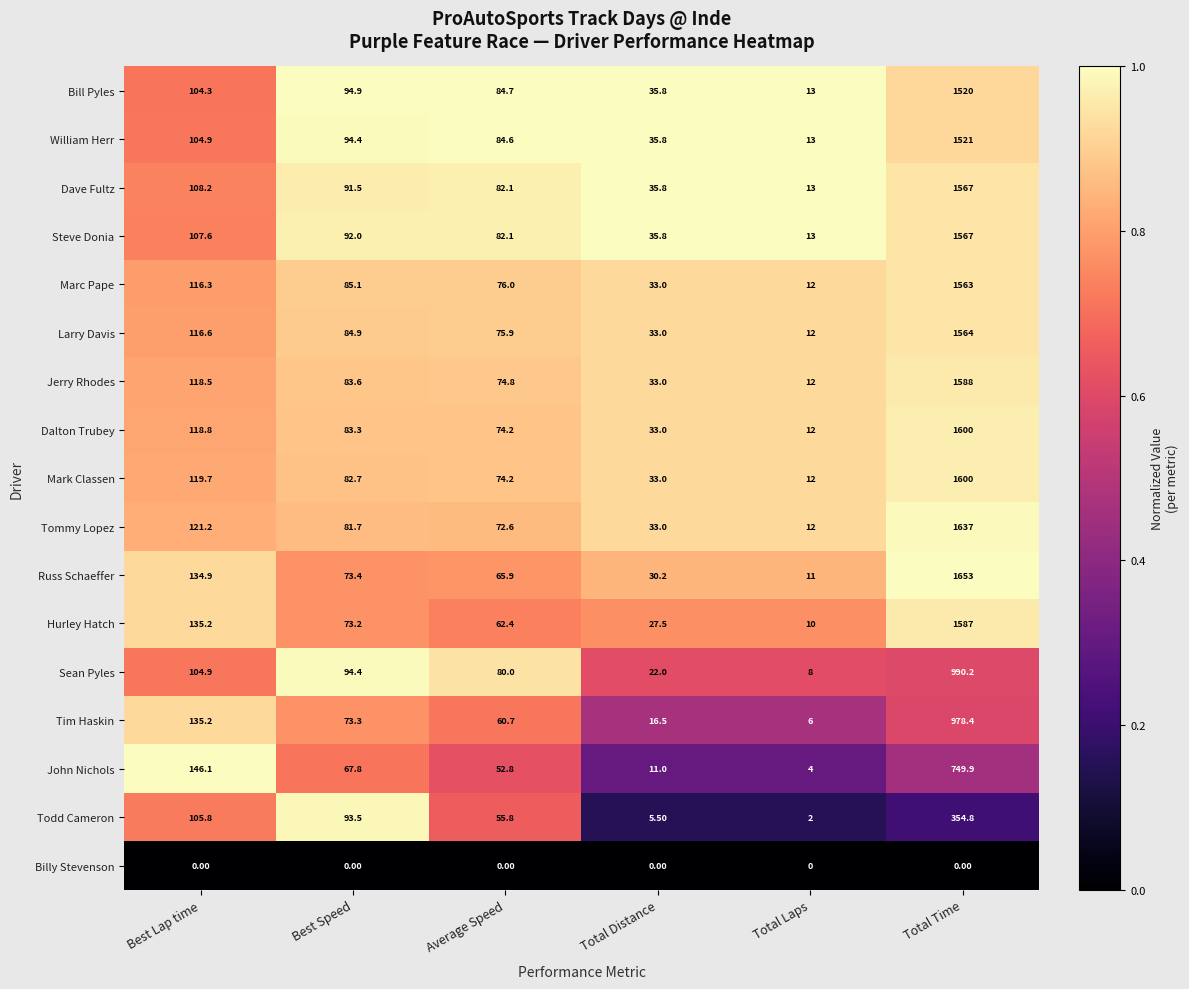

Rank the categories by Dave Fultz value from lowest to highest.

Total Laps, Total Distance, Average Speed, Best Speed, Best Lap time, Total Time